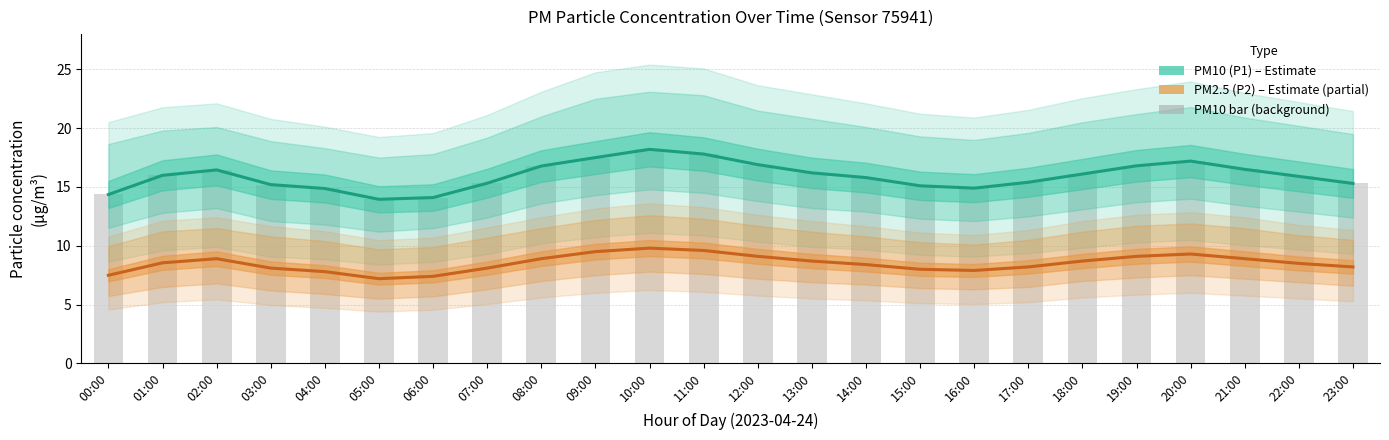

What value does the PM10 (P1) – Estimate series have at 10:00?

18.2